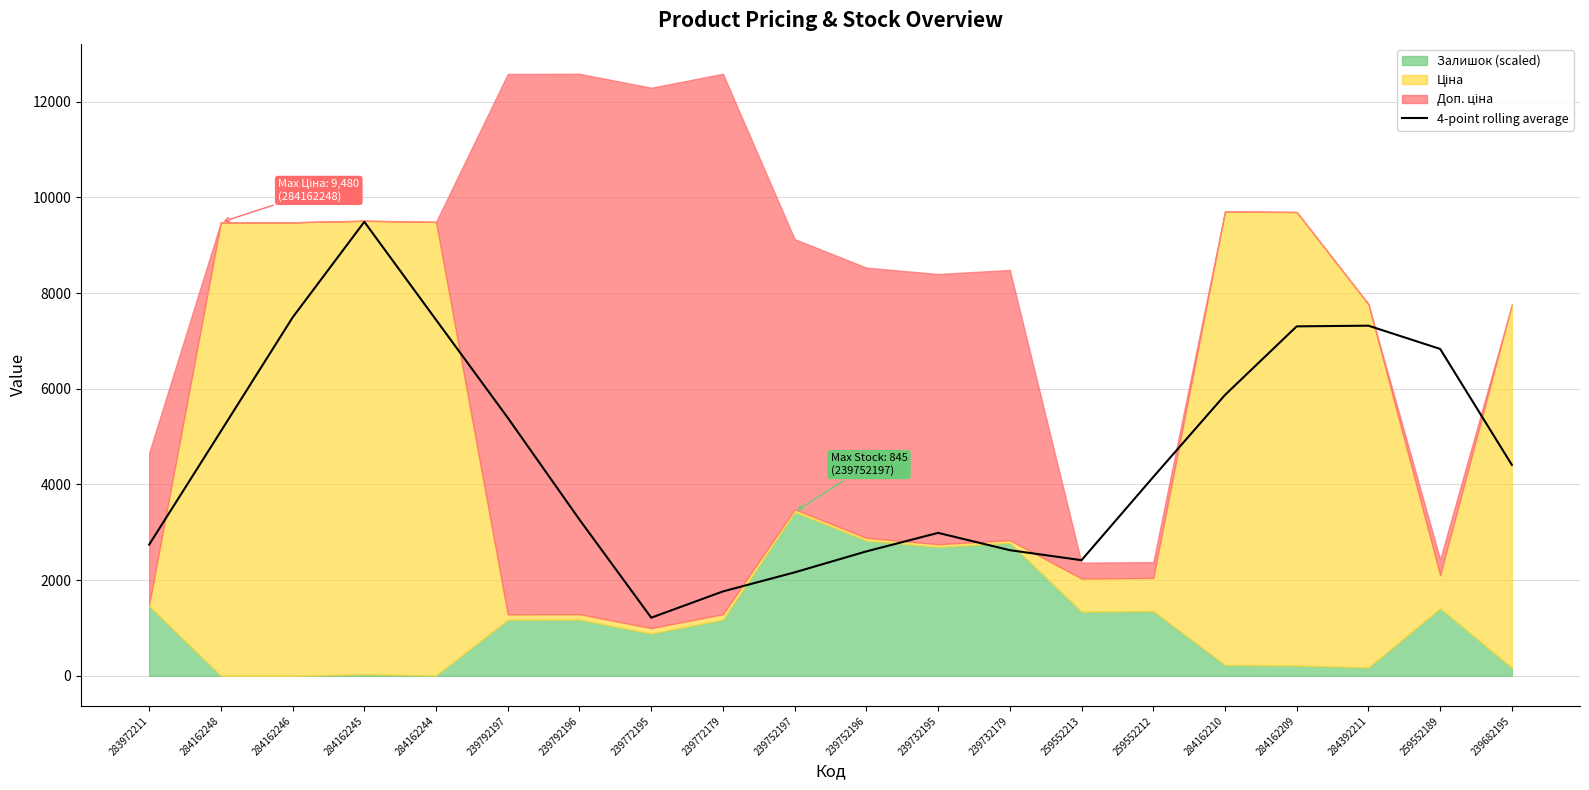

What is the sum of all values?

92602.3